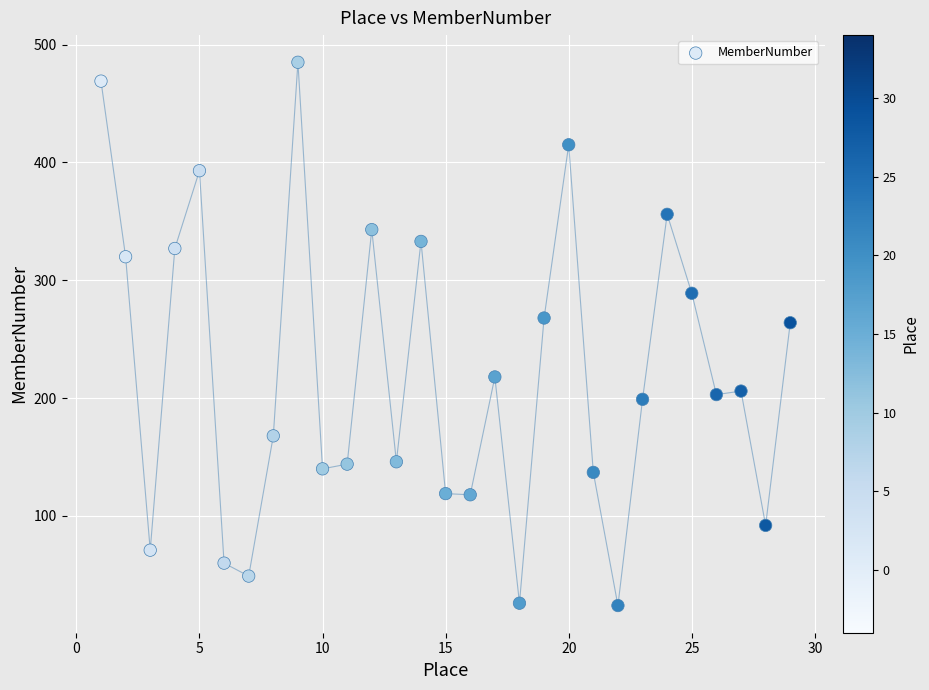

What is the range of Y values (max minus min)?

461